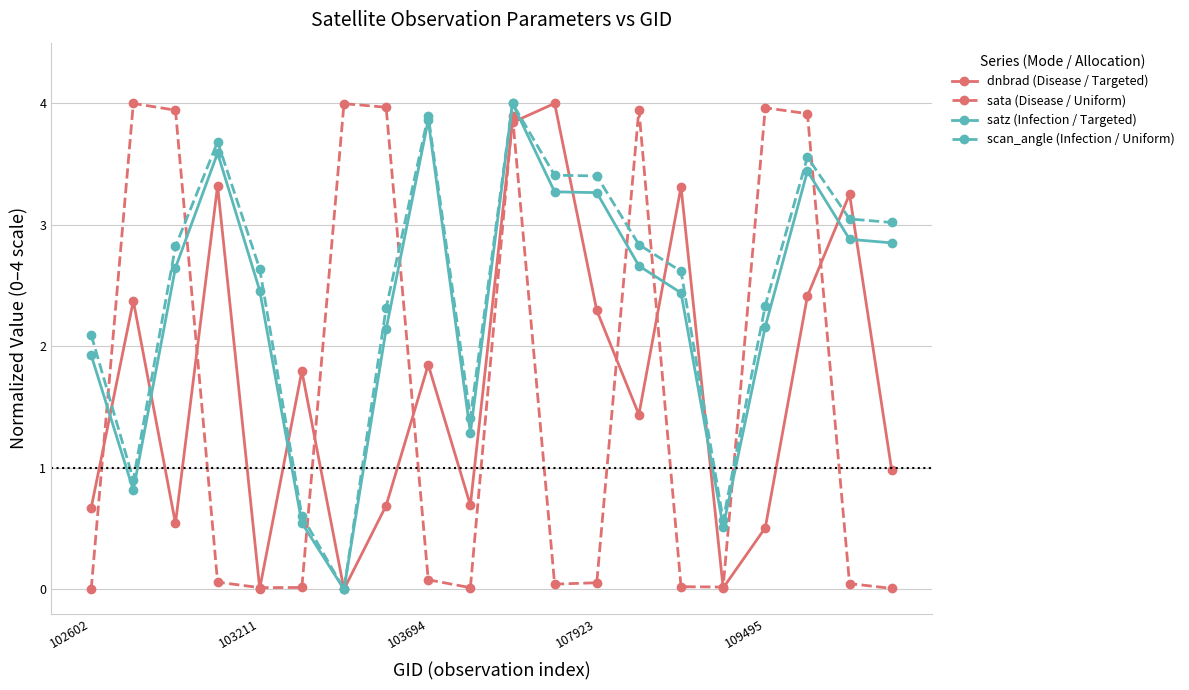

True or false: sata (Disease / Uniform) and scan_angle (Infection / Uniform) cross at least once.

True